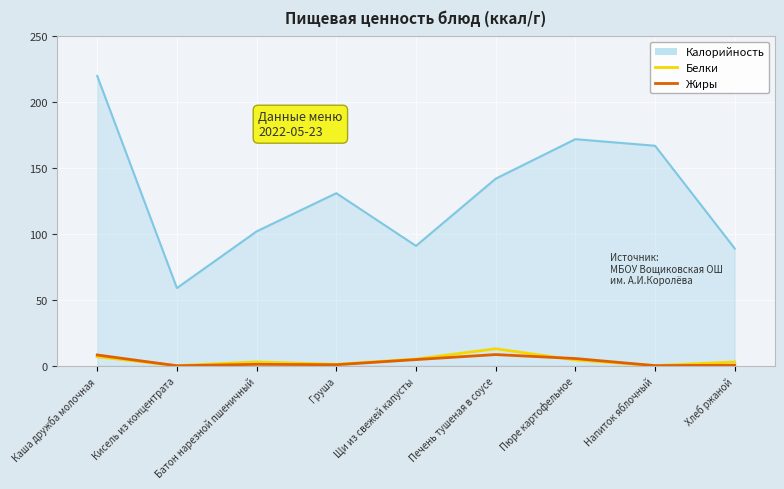

True or false: Белки has more than 2 interior local peaks.

False